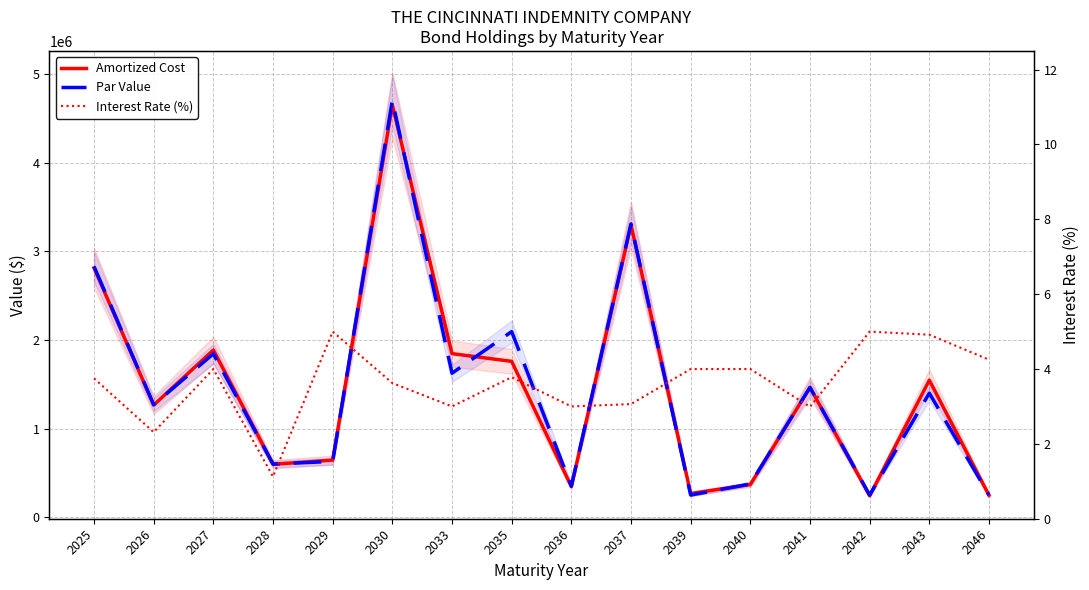

What is the approximate value of Interest Rate (%) at 2025?

3.8